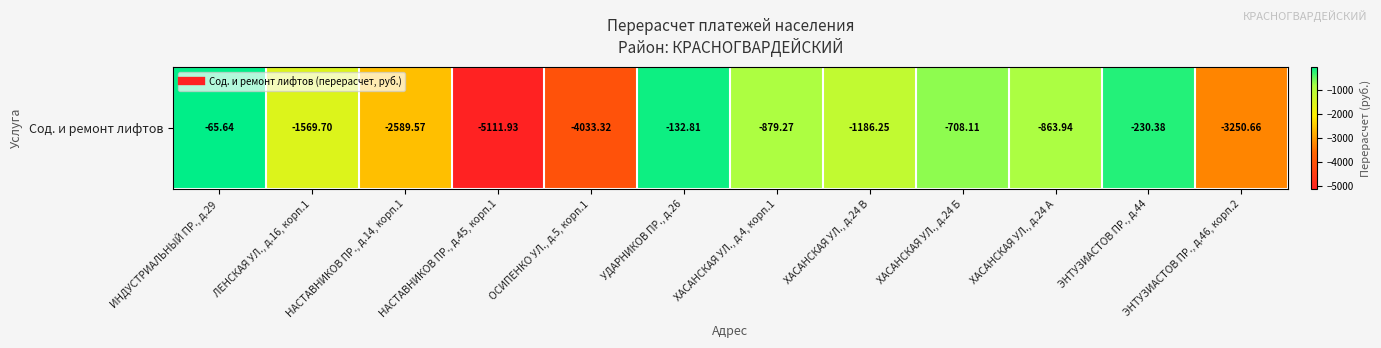

What is the difference between the maximum and minimum values?

5046.3